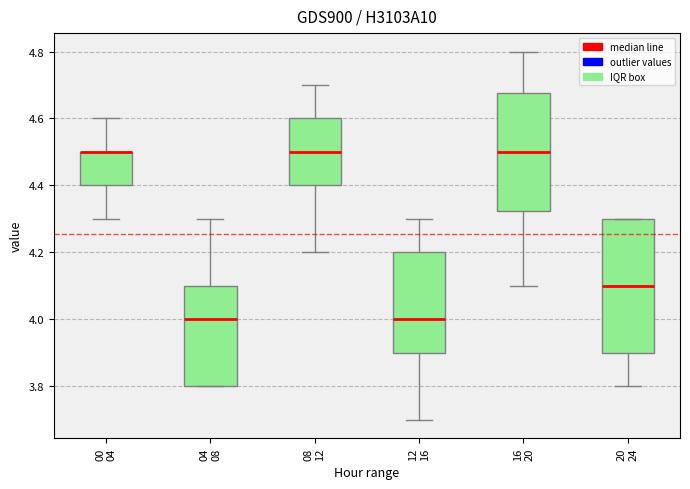

Comparing the boxes themselves (not the whiskers), which one is the tallest?

20 24